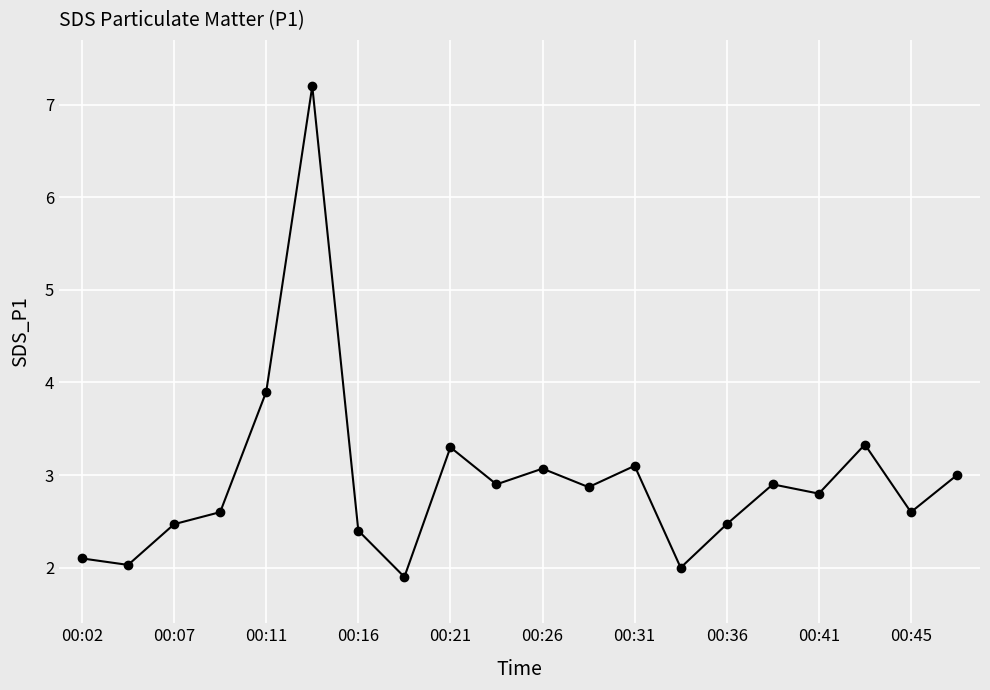

What is the value of the 8th point from the left?

1.9